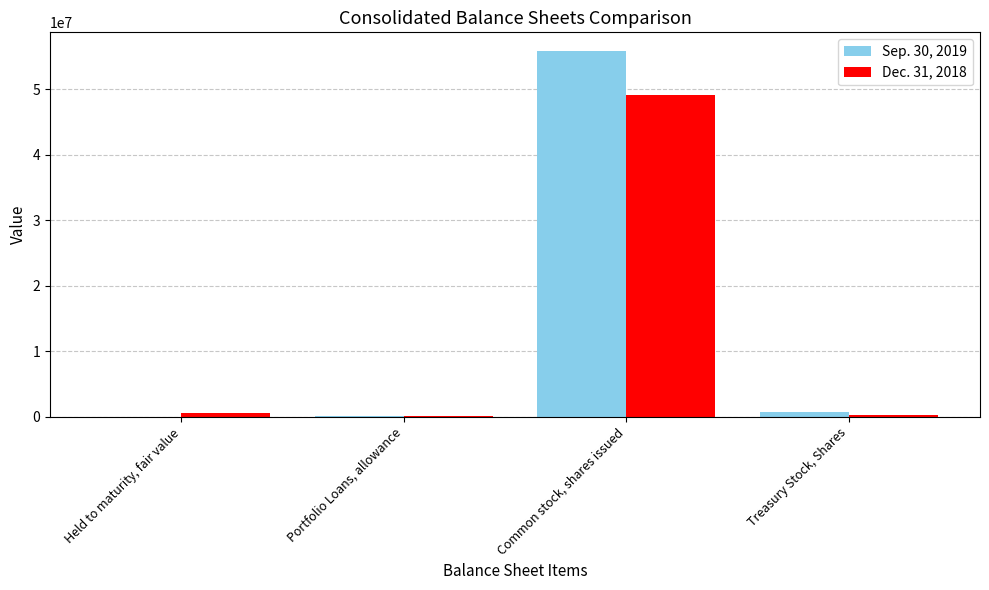

At which category is the sum across all series the highest?

Common stock, shares issued